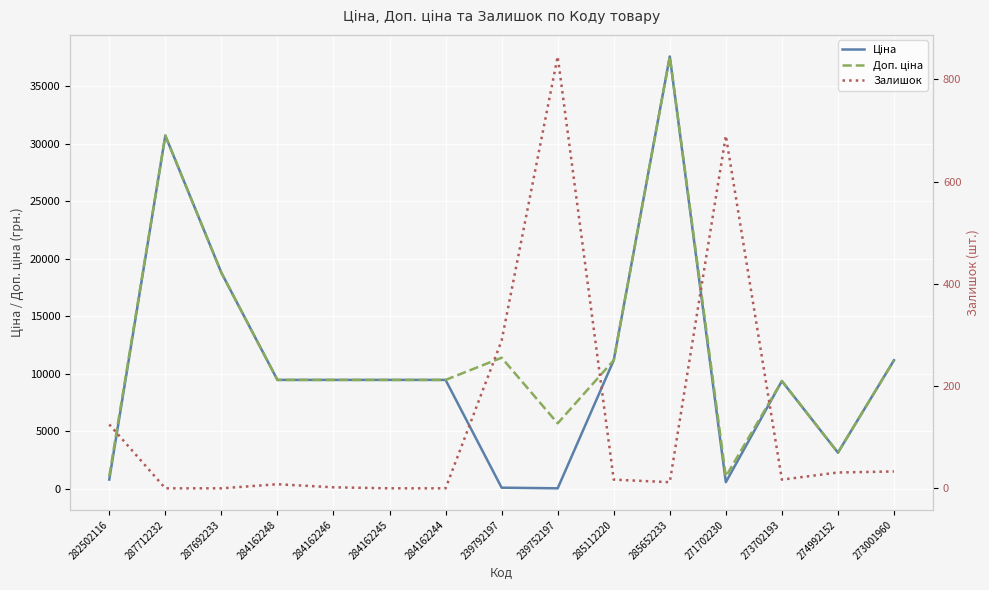

Which category has the lowest value in the Доп. ціна series?

271702230